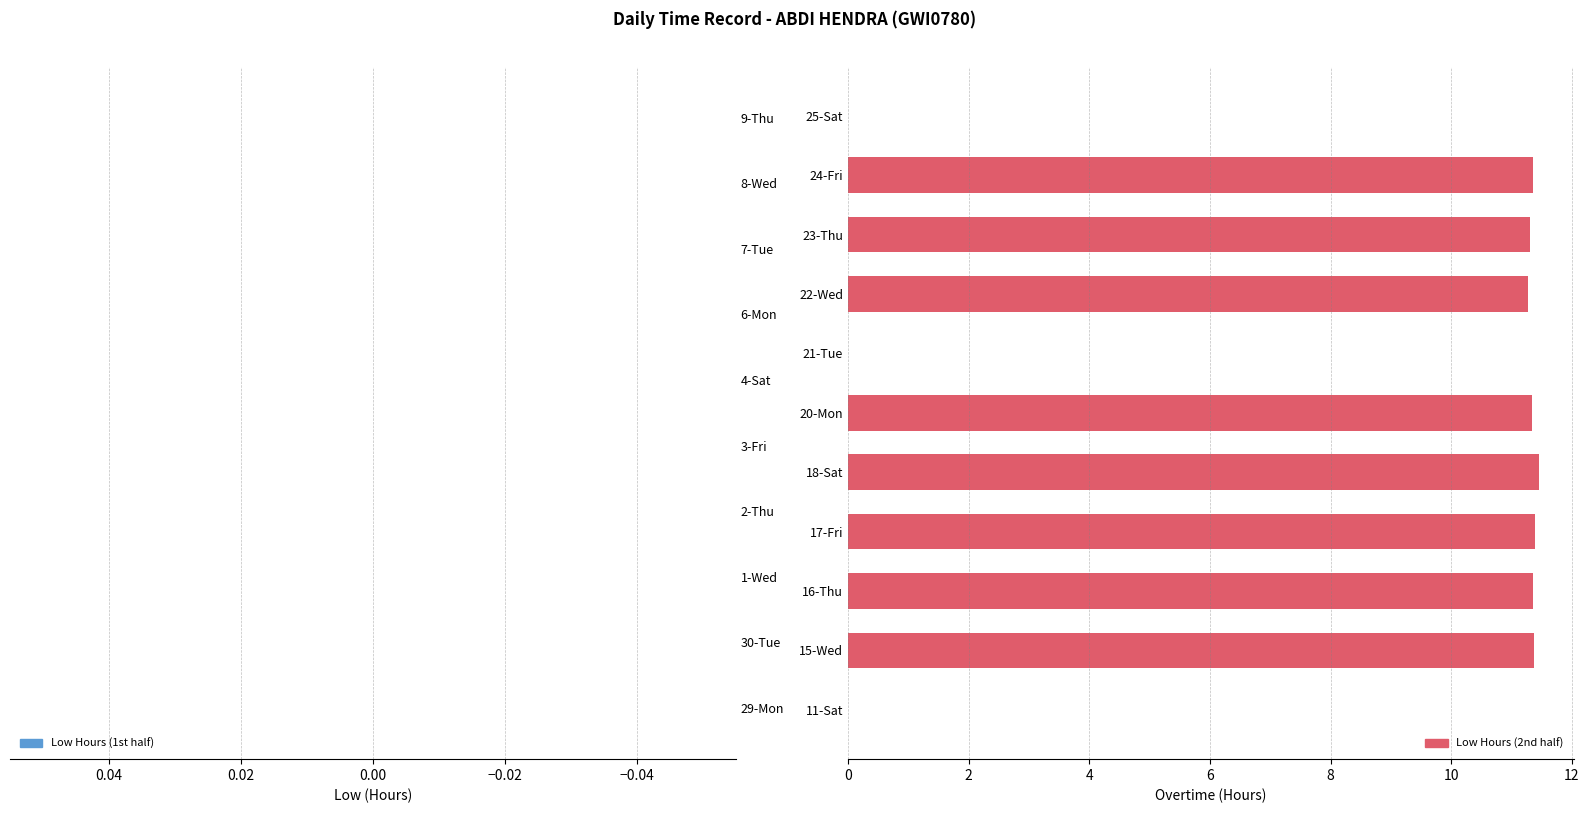

The chart shows a value of 7.0 at 11-Sat. True or false?

False